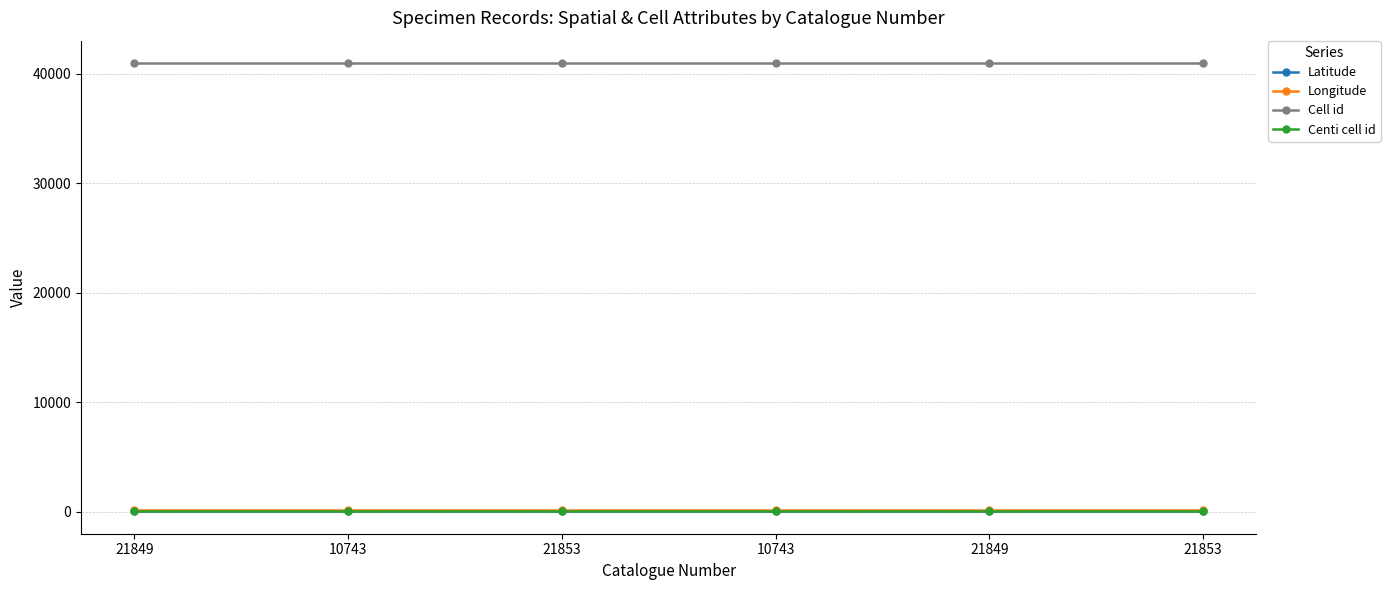

What is the value of the Latitude point at the 4th from the left?

23.9